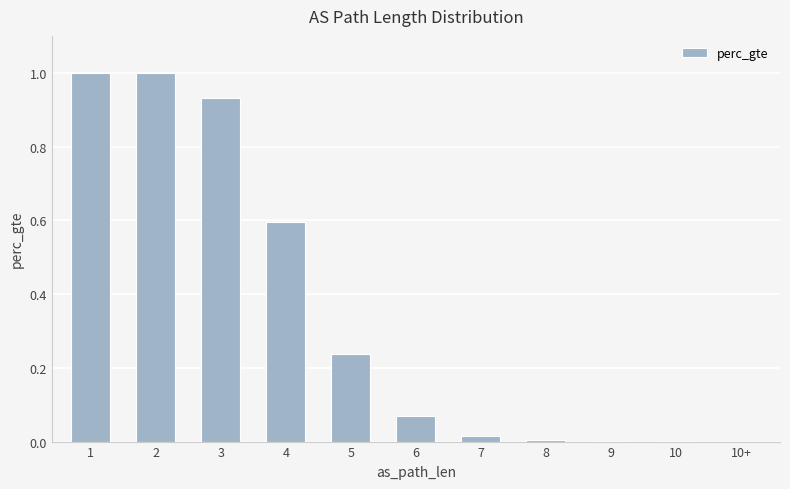

Which has a higher value, 4 or 5?

4